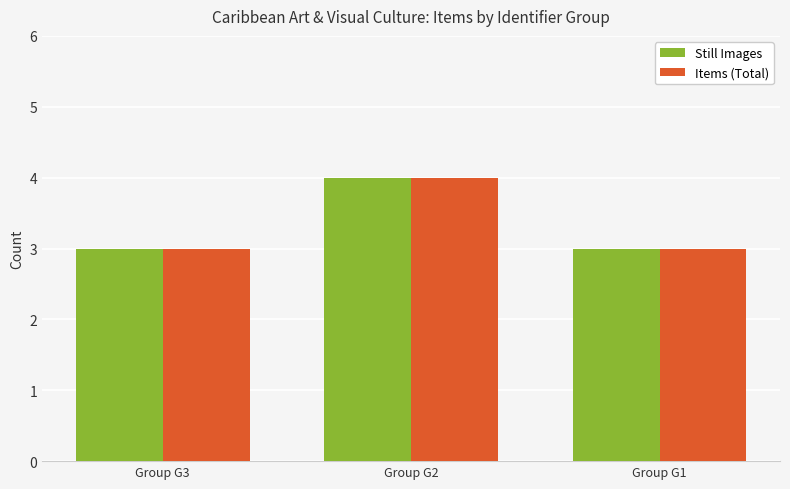

How many groups of bars are there?

3